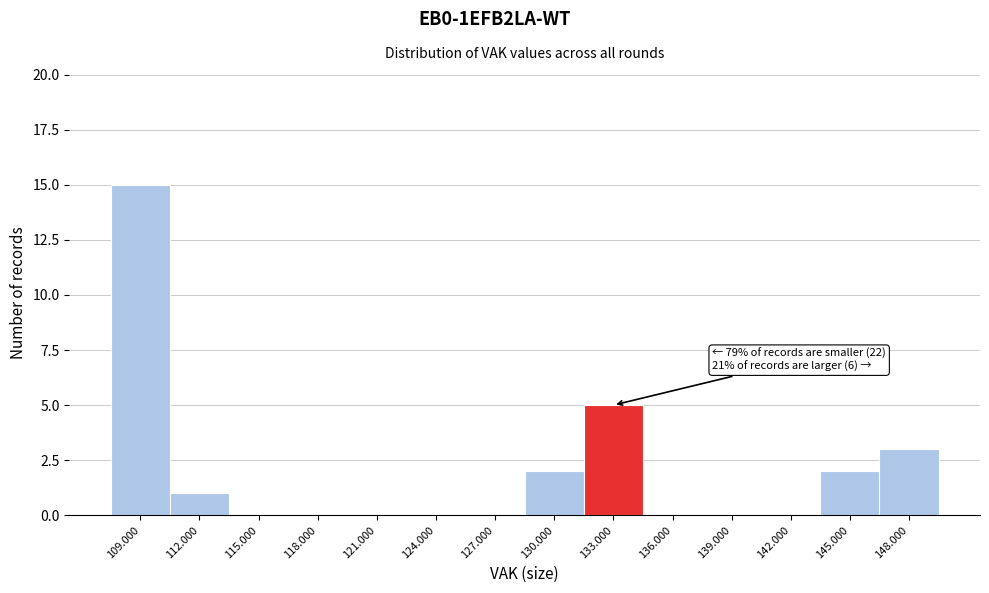

Reading right to left, what are all the values shown in this chart?

148.000=3	145.000=2	142.000=0	139.000=0	136.000=0	133.000=5	130.000=2	127.000=0	124.000=0	121.000=0	118.000=0	115.000=0	112.000=1	109.000=15